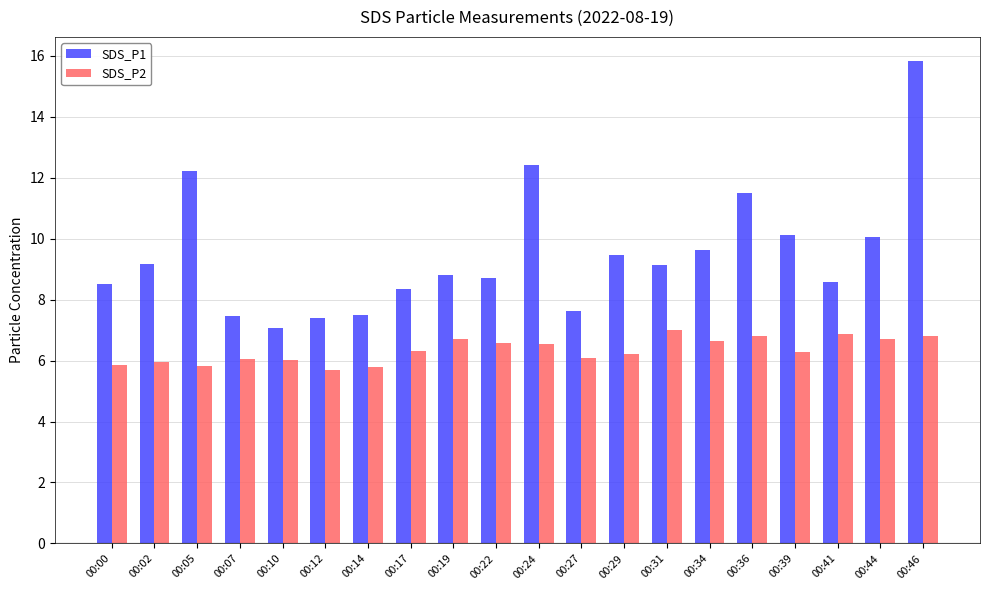

How many bars are there in each group?

2